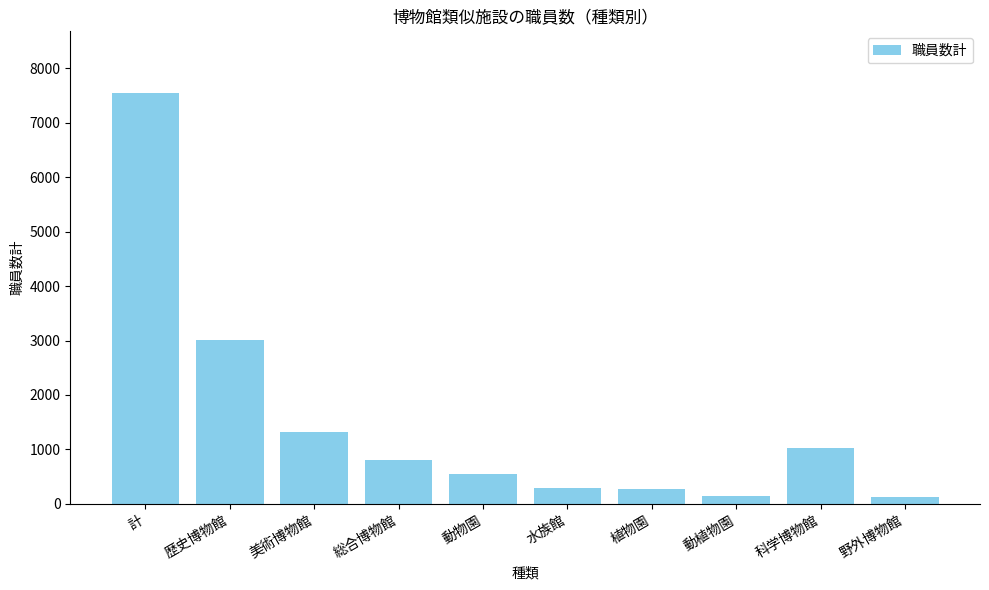

What is the smallest value displayed?

135